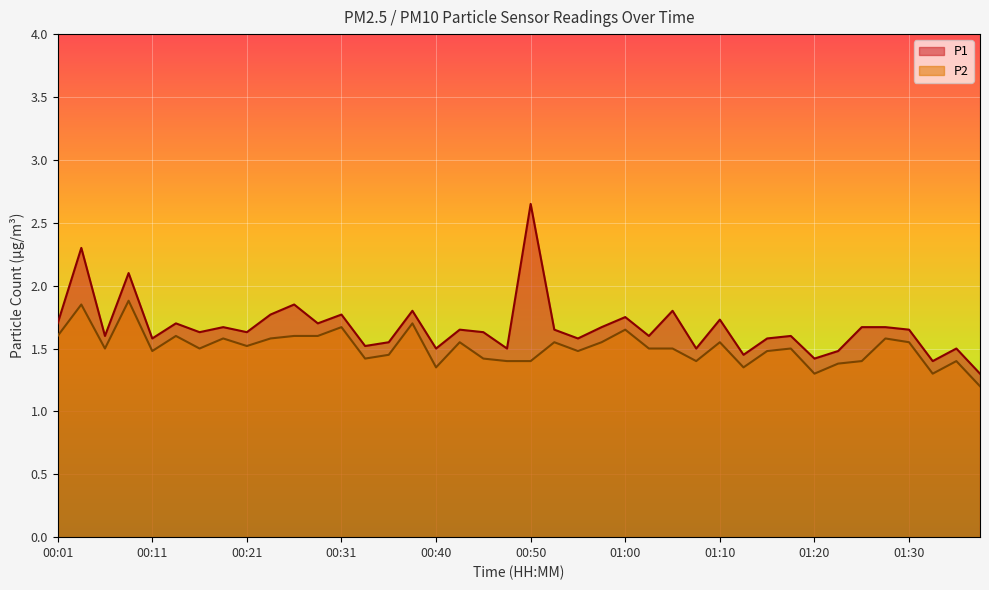

Reading left to right, what are all the values shown in this chart?

P1: 1.7	2.3	1.6	2.1	1.6	1.7	1.6	1.7	1.6	1.8	1.9	1.7	1.8	1.5	1.6	1.8	1.5	1.6	1.6	1.5	2.6	1.6	1.6	1.7	1.8	1.6	1.8	1.5	1.7	1.4	1.6	1.6	1.4	1.5	1.7	1.7	1.6	1.4	1.5	1.3
P2: 1.6	1.9	1.5	1.9	1.5	1.6	1.5	1.6	1.5	1.6	1.6	1.6	1.7	1.4	1.4	1.7	1.4	1.6	1.4	1.4	1.4	1.6	1.5	1.6	1.6	1.5	1.5	1.4	1.6	1.4	1.5	1.5	1.3	1.4	1.4	1.6	1.6	1.3	1.4	1.2